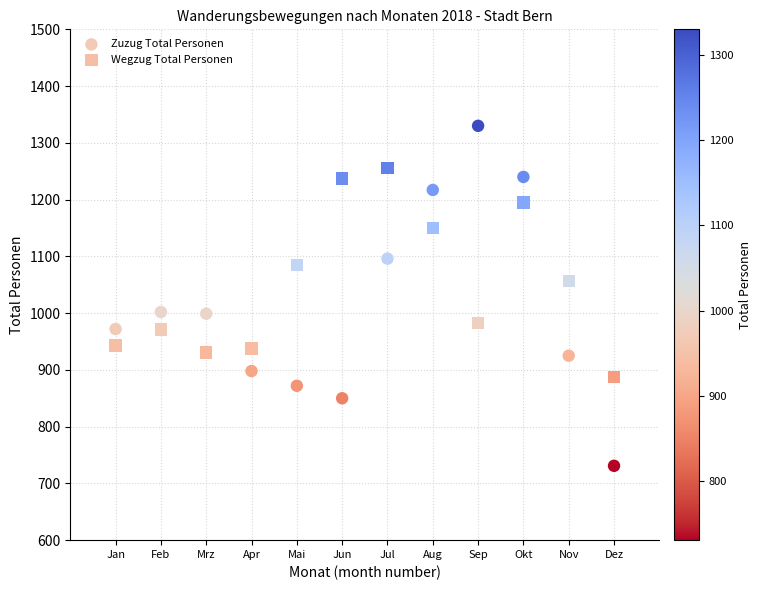

What is the X range (max minus min) for the scatter plot?

11